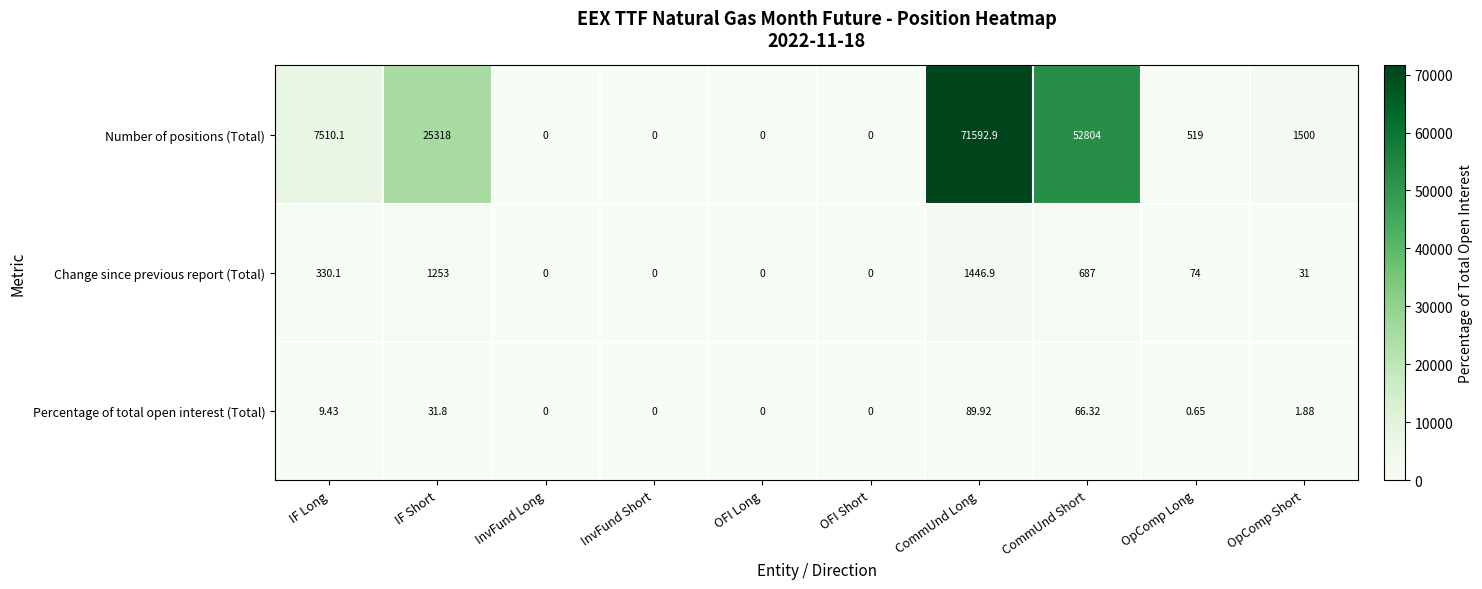

What is the greatest value displayed?

71592.9